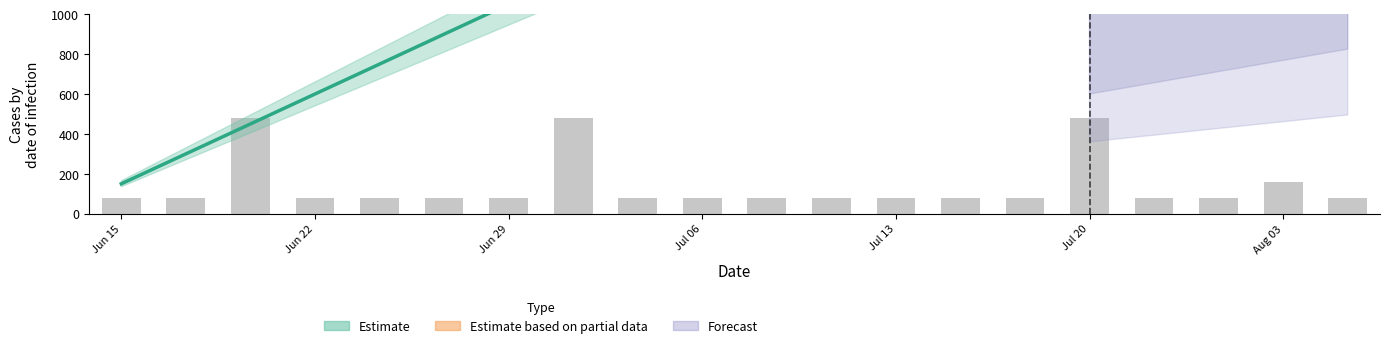

What is the value of the 14th bar from the left?

80